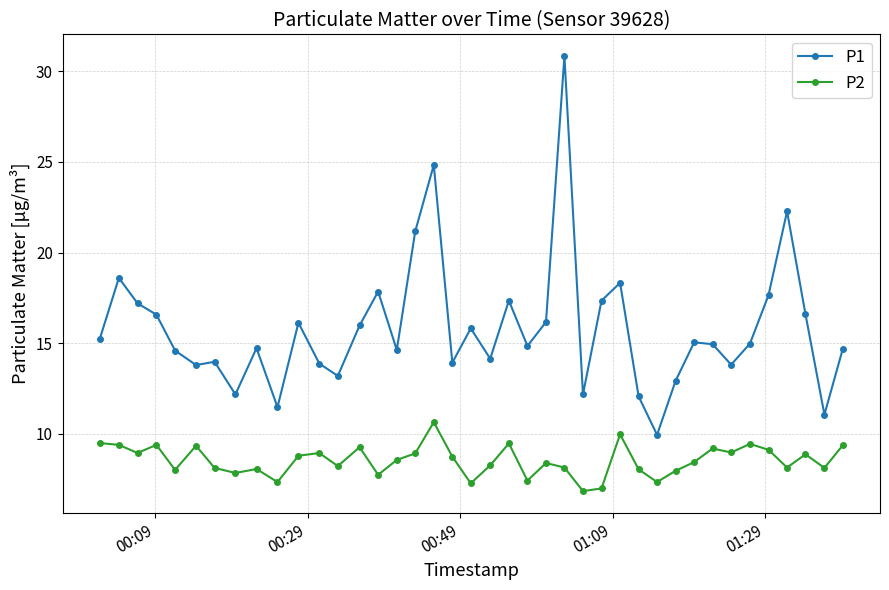

Which series has the widest spread of values?

P1